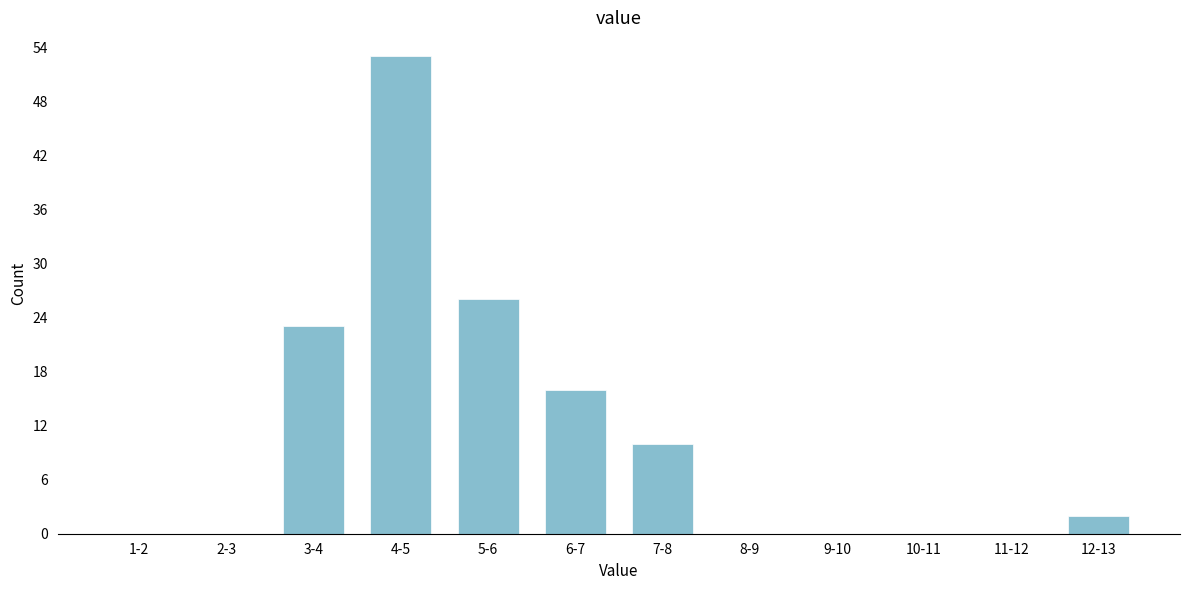

Reading left to right, extract all data points from this chart.

1-2=0	2-3=0	3-4=23	4-5=53	5-6=26	6-7=16	7-8=10	8-9=0	9-10=0	10-11=0	11-12=0	12-13=2